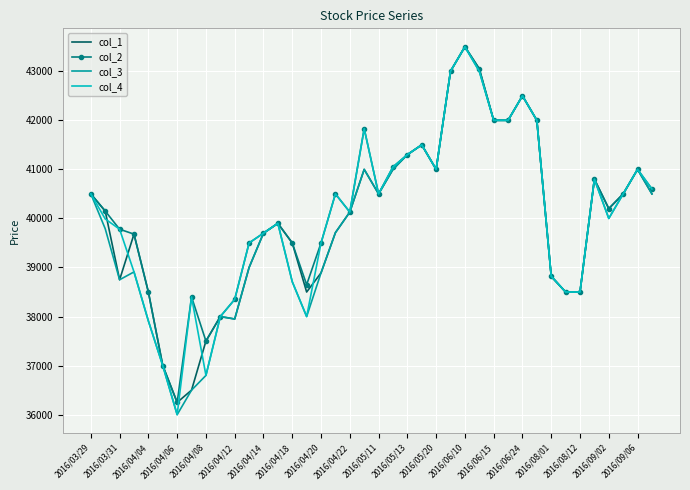

What is the smallest value displayed?

36000